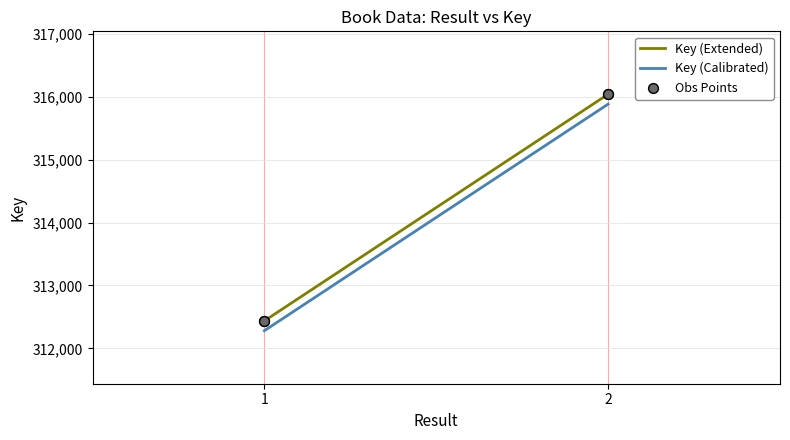

Is the value of Key (Extended) at 1 greater than the value of Key (Calibrated) at 1?

Yes